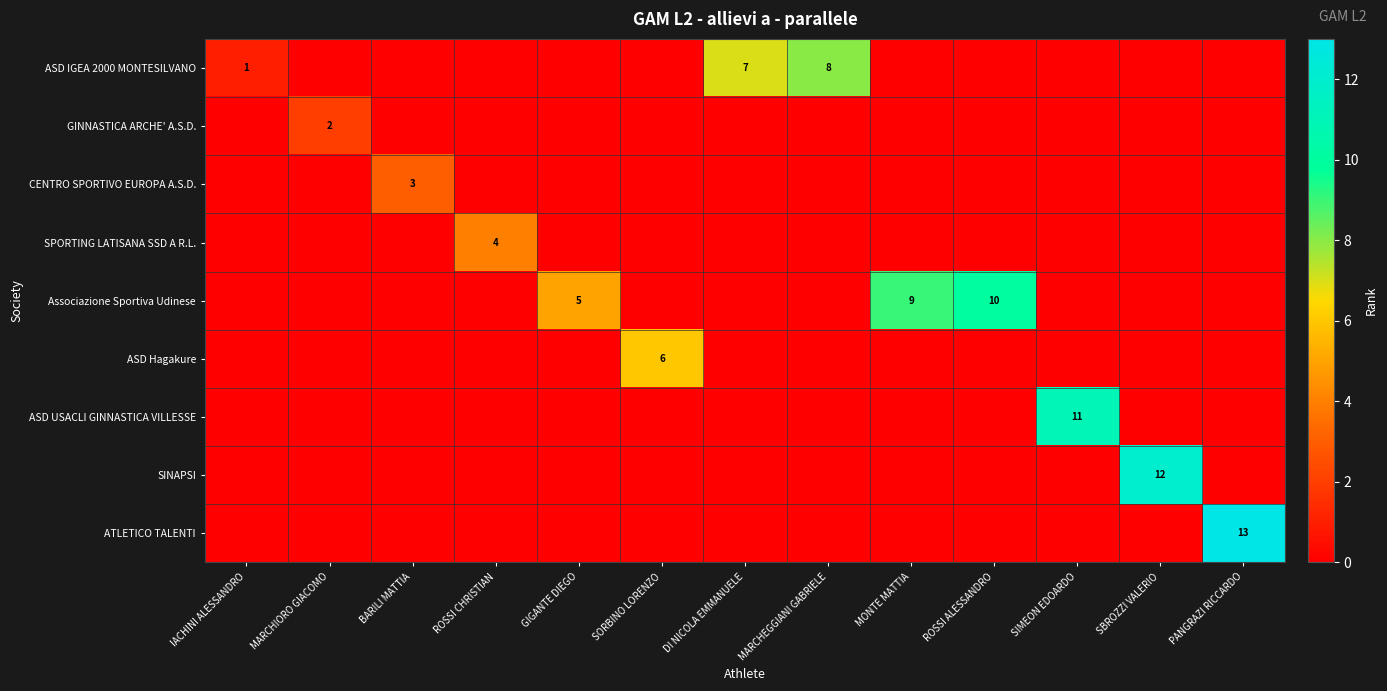

How many series are shown in this chart?

9